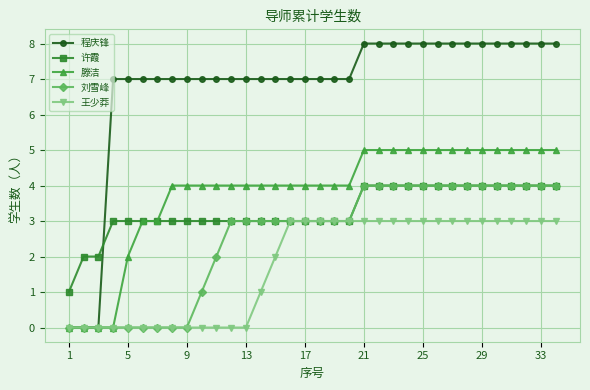

How many lines are shown in the chart?

5